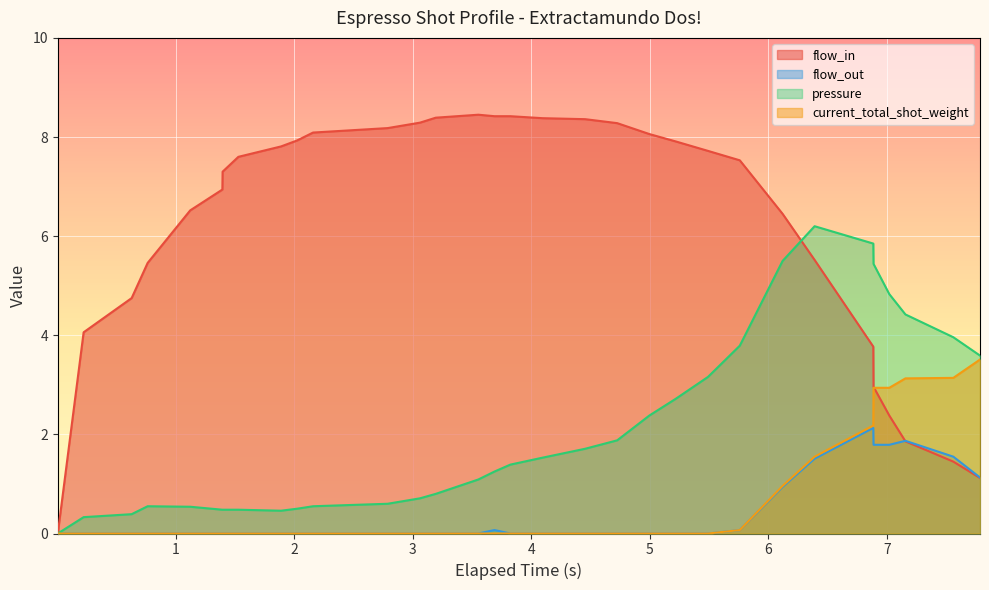

List the series in order of their peak value, lowest first.

flow_out, current_total_shot_weight, pressure, flow_in